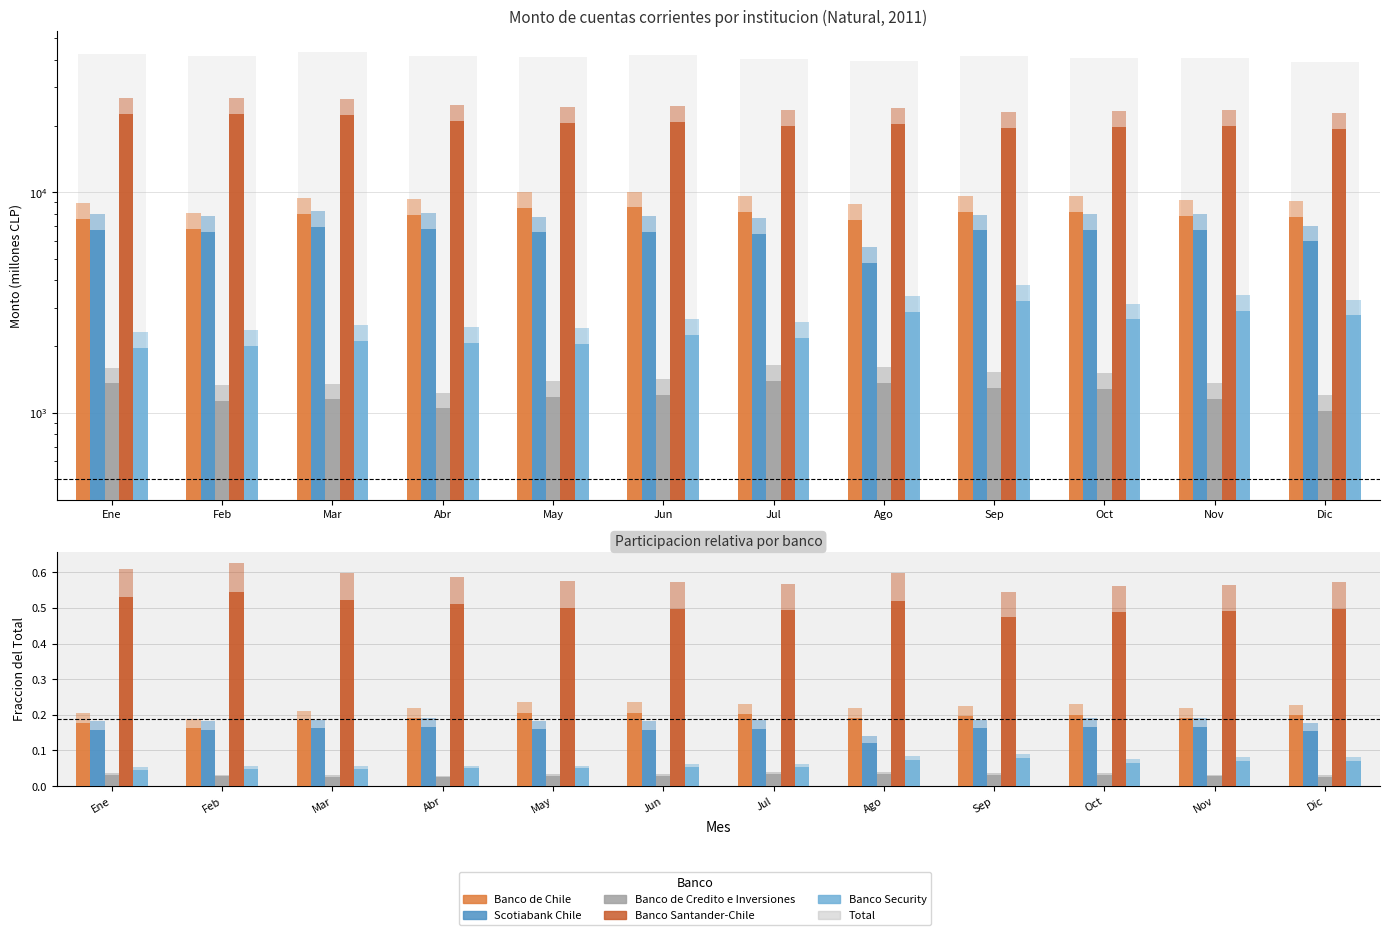

Count the number of data series in this chart.

6